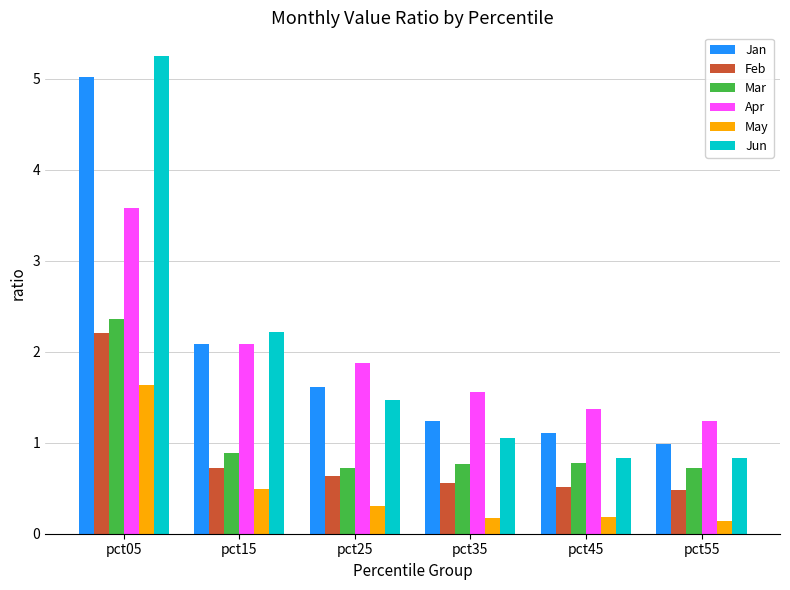

What is the minimum value for Mar?

0.7